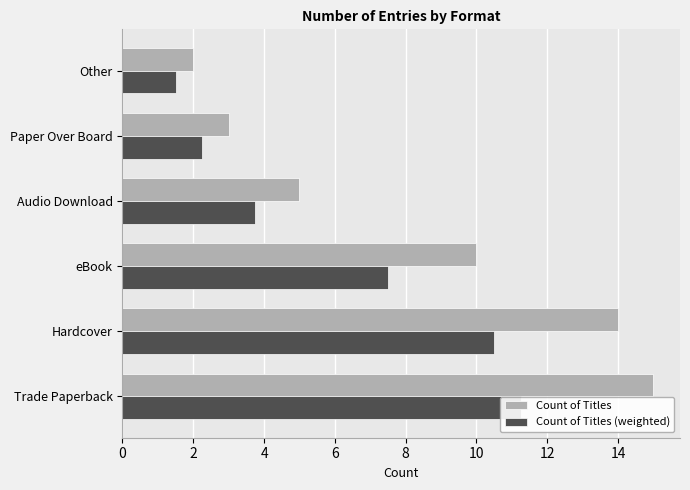

What is the value of the Count of Titles bar at the 2nd from the left?

14.0